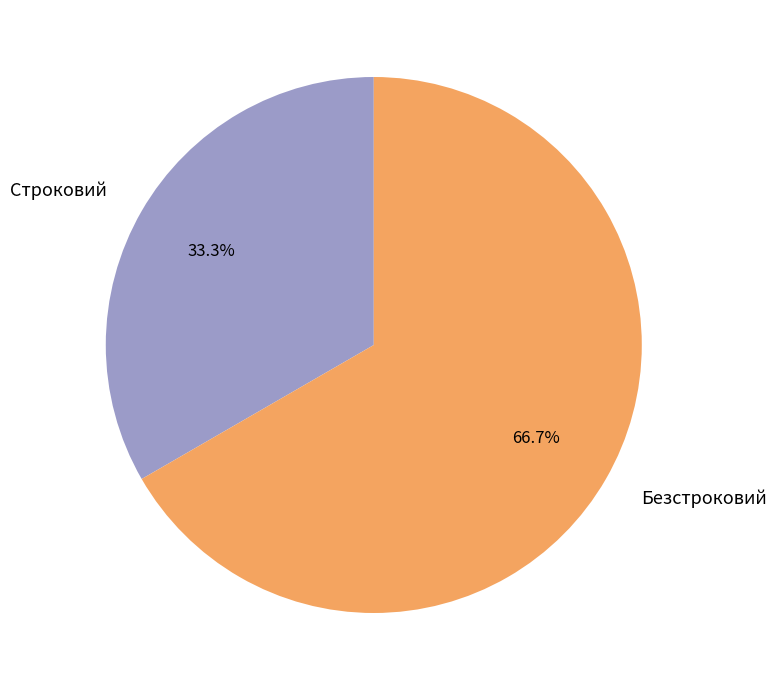

What is the ratio of the value at Строковий to the value at Безстроковий?

0.5